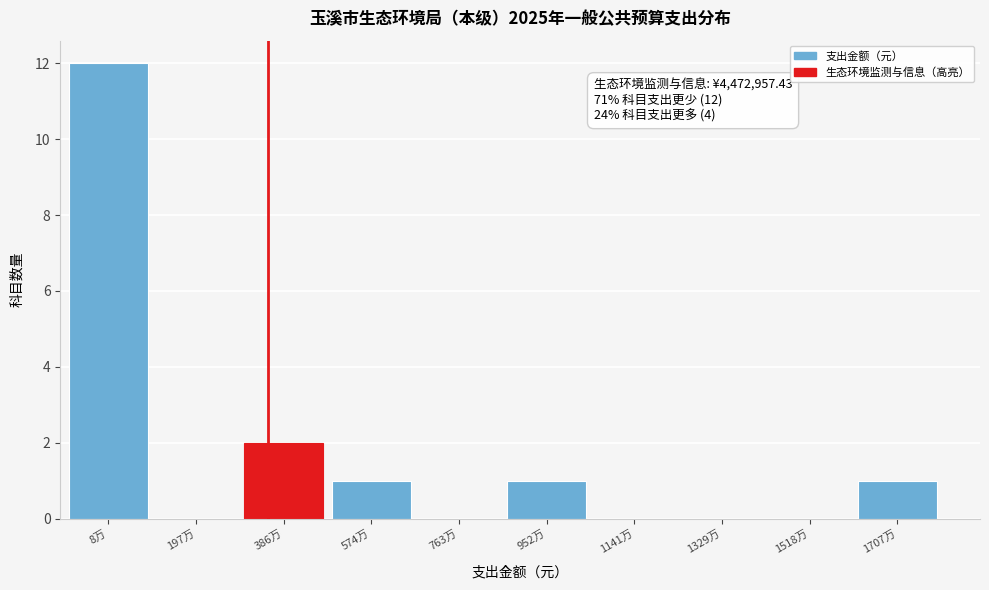

Reading right to left, list all the values displayed in this chart.

1707万=1	1518万=0	1329万=0	1141万=0	952万=1	763万=0	574万=1	386万=2	197万=0	8万=12